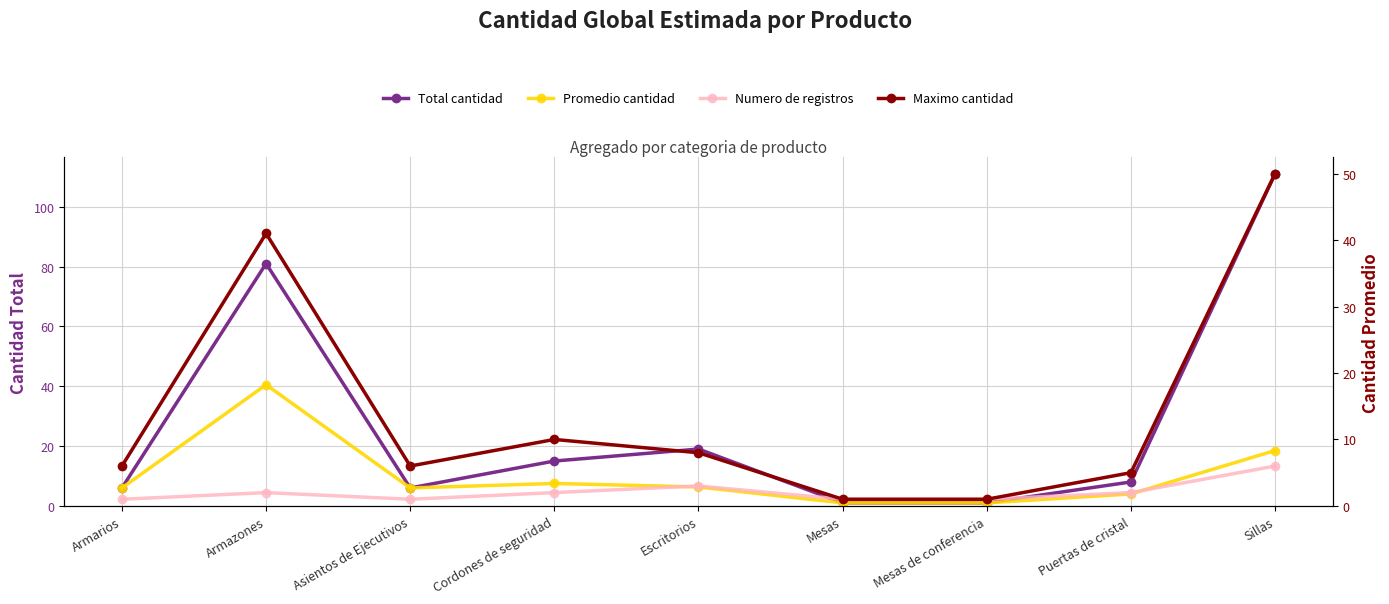

Reading left to right, list all the values displayed in this chart.

Total cantidad: 6.0	81.0	6.0	15.0	19.0	1.0	1.0	8.0	111.0
Promedio cantidad: 6.0	40.5	6.0	7.5	6.3	1.0	1.0	4.0	18.5
Numero de registros: 1.0	2.0	1.0	2.0	3.0	1.0	1.0	2.0	6.0
Maximo cantidad: 6.0	41.0	6.0	10.0	8.0	1.0	1.0	5.0	50.0